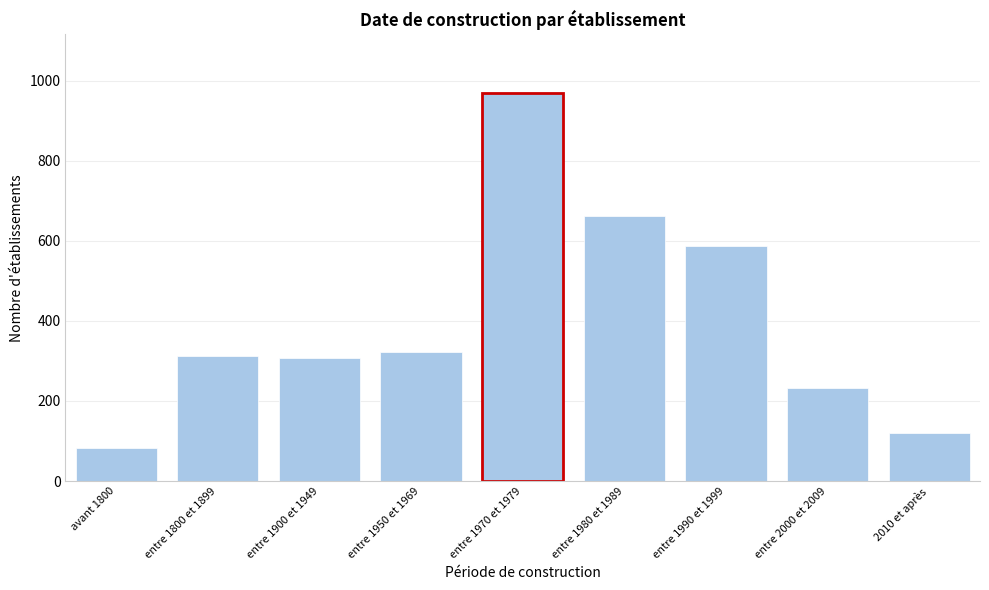

What is the label of the 5th bar from the left?

entre 1970 et 1979